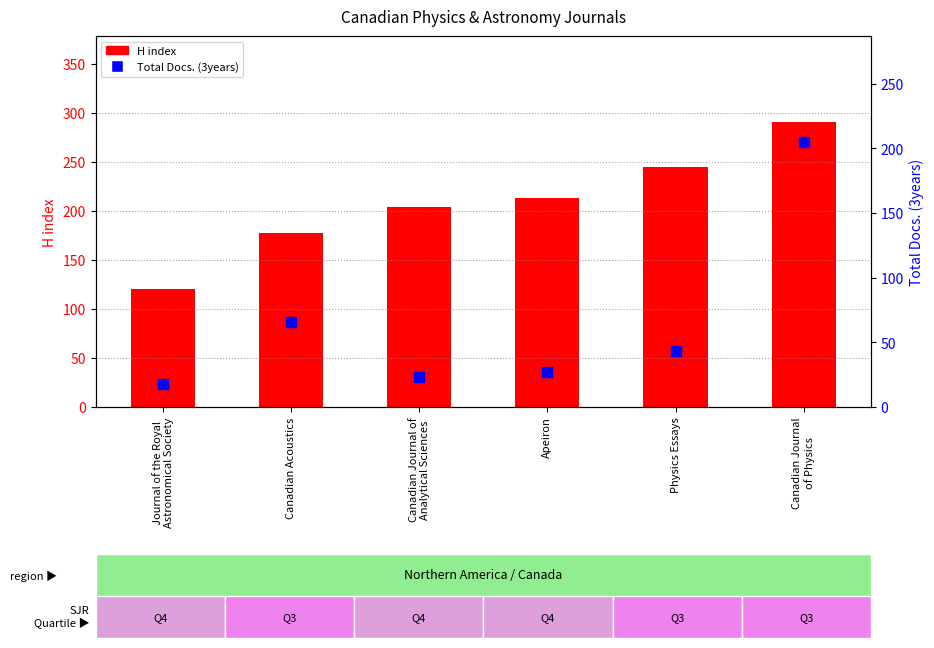

What are all the series names shown in the legend?

H index, Total Docs. (3years)